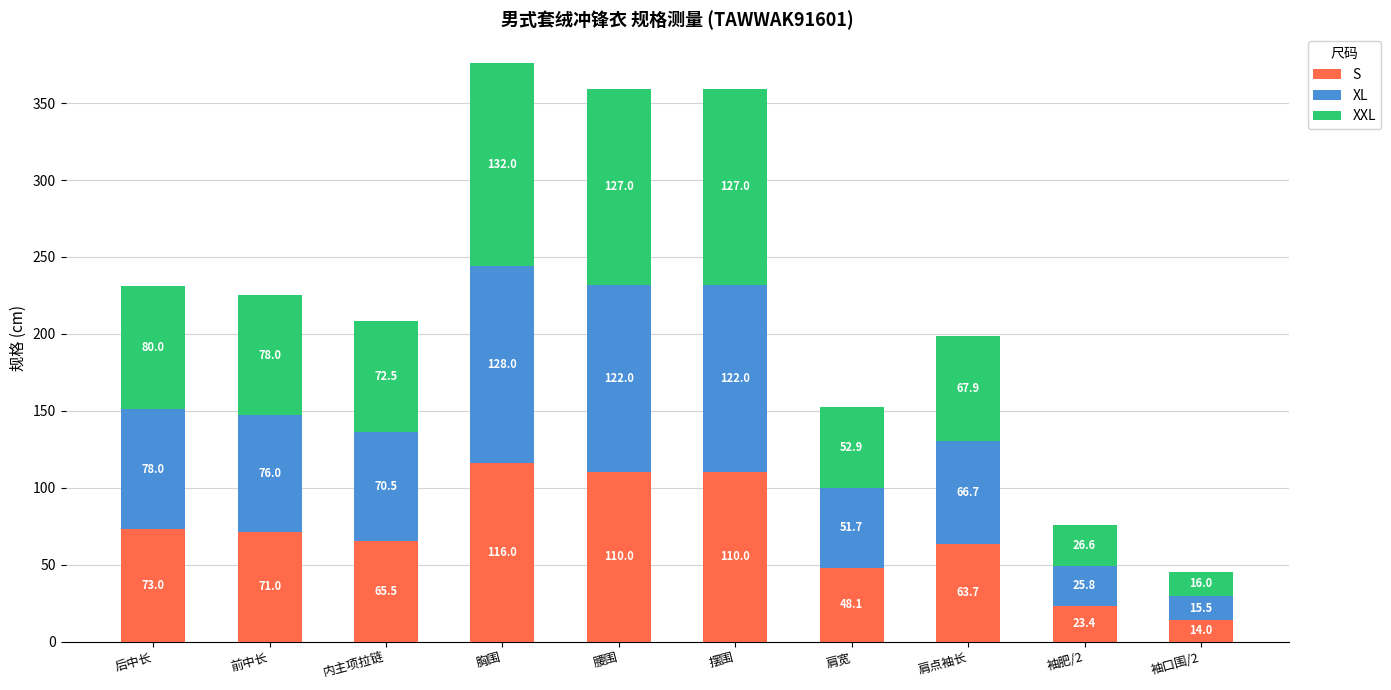

At which label does S first exceed 71?

后中长